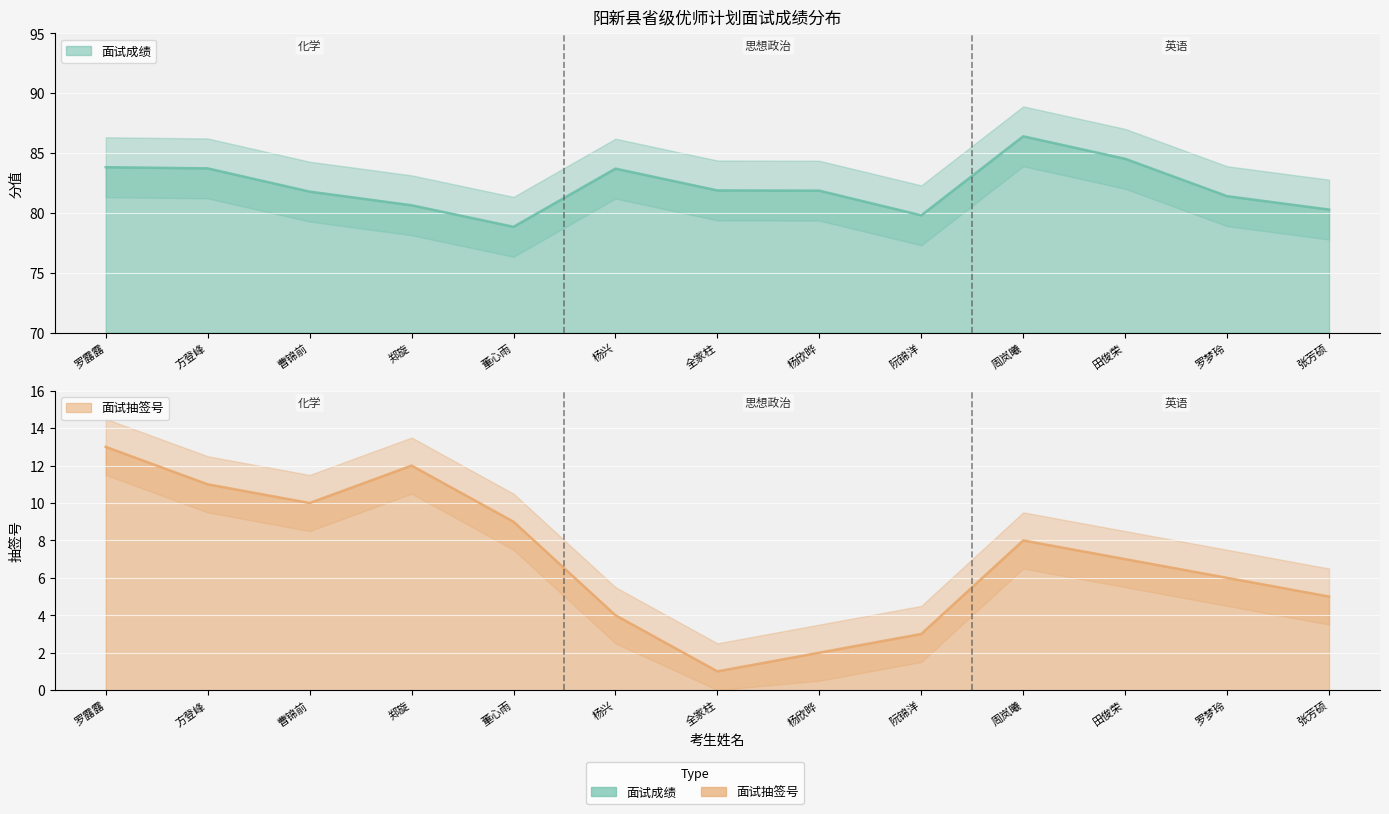

True or false: 面试抽签号 has more than 1 points higher than both neighbors.

True